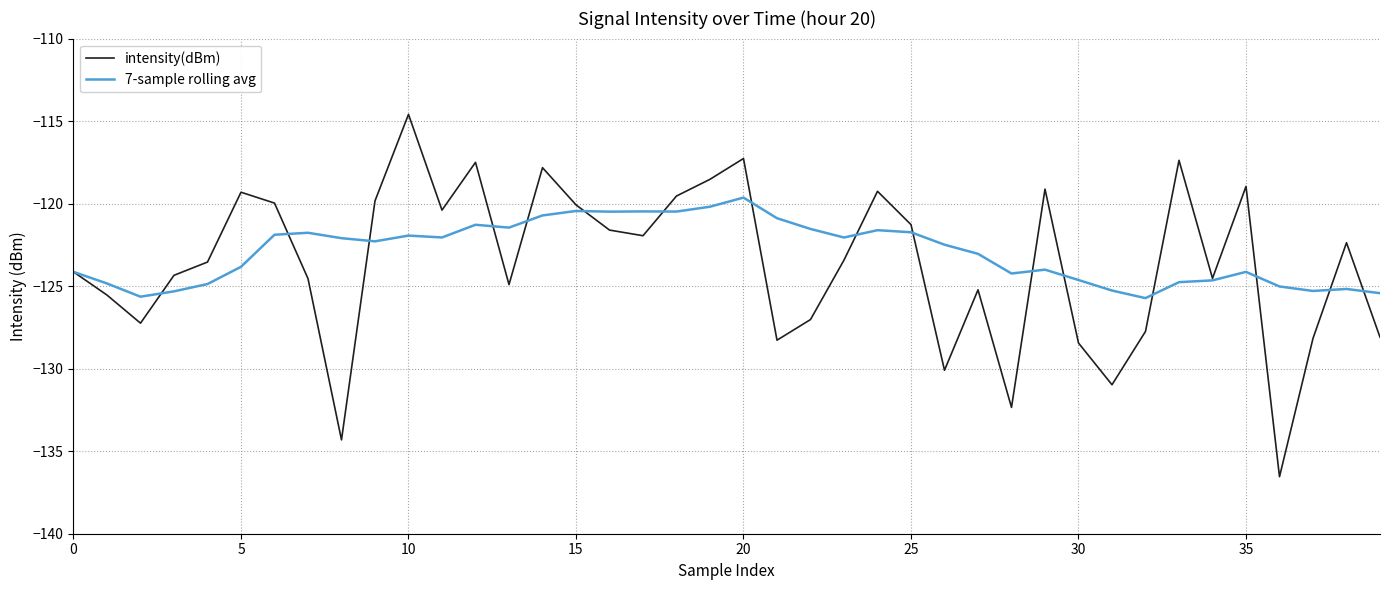

What are all the series names shown in the legend?

intensity(dBm), 7-sample rolling avg